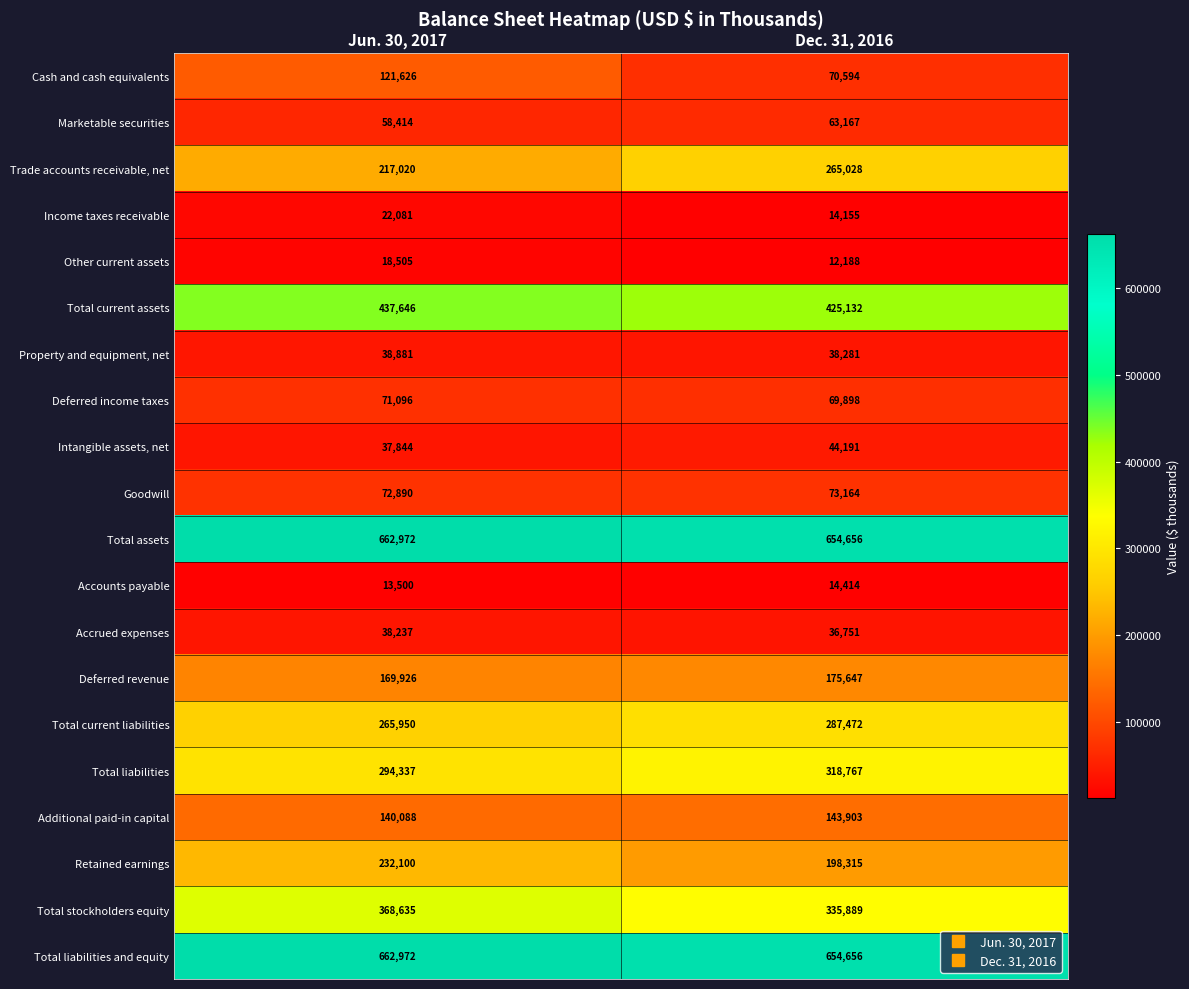

What is the sum of the Intangible assets, net values at Dec. 31, 2016 and Jun. 30, 2017?

82035